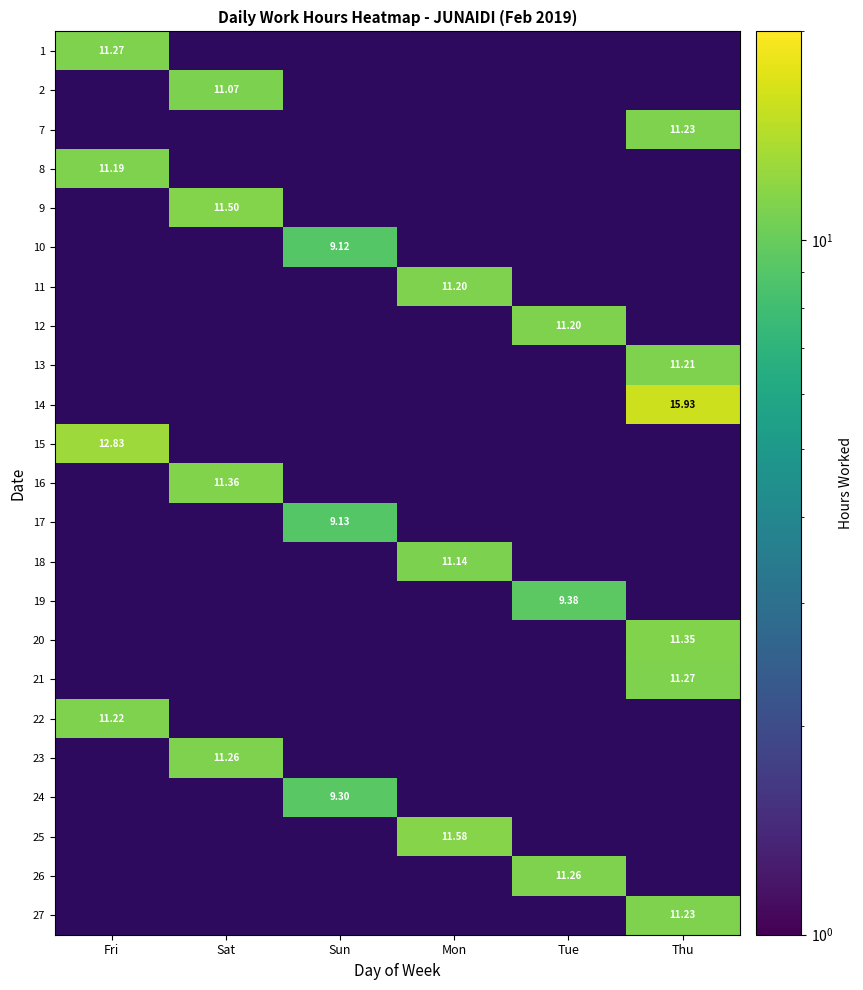

Is the value of 19 at Tue greater than the value of 15 at Fri?

No